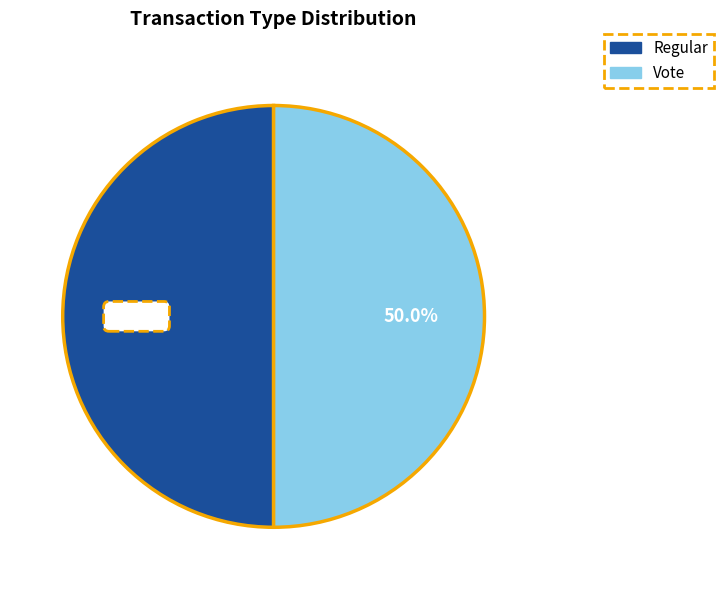

What is the ratio of the value at Regular to the value at Vote?

1.0